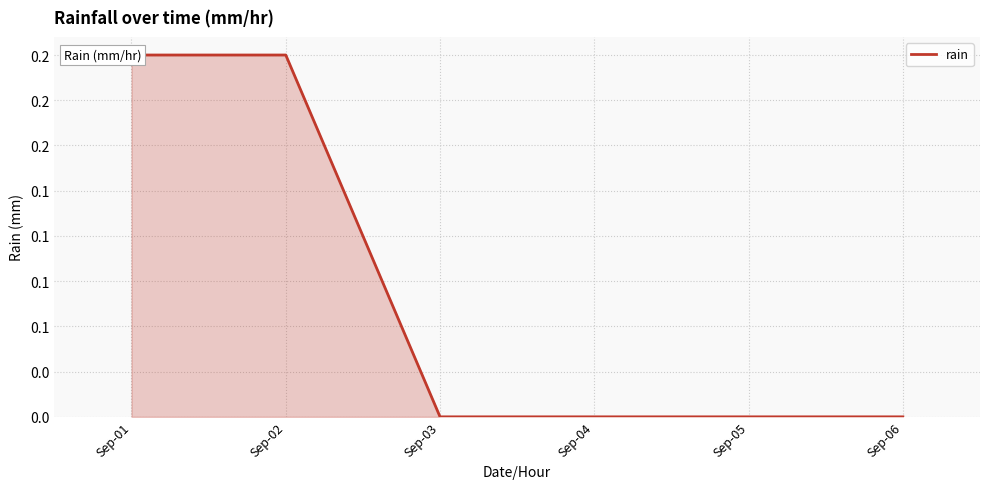

Rank the categories by value from highest to lowest.

Sep-01, Sep-02, Sep-03, Sep-04, Sep-05, Sep-06